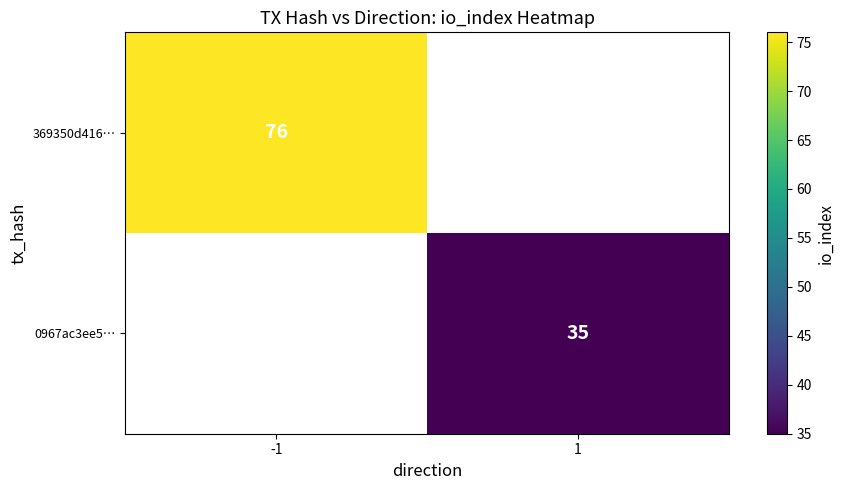

True or false: 0967ac3ee5… has a value of 13 at 1.

False